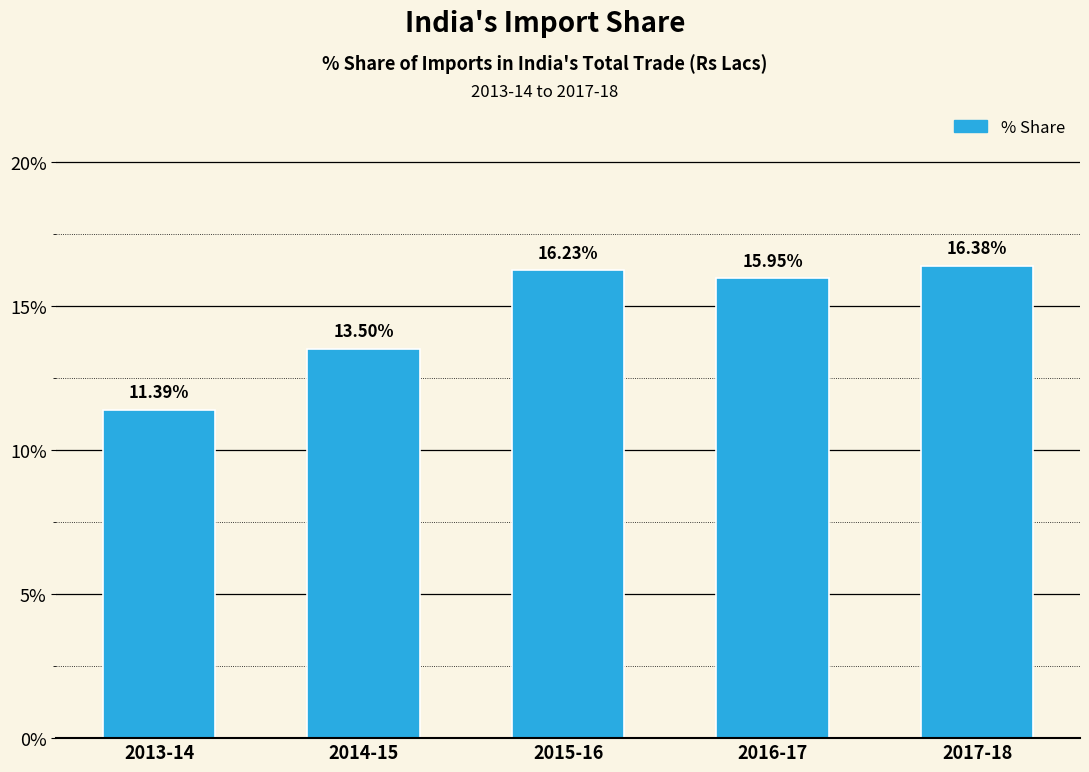

Which category has the lowest value across all series?

2013-14